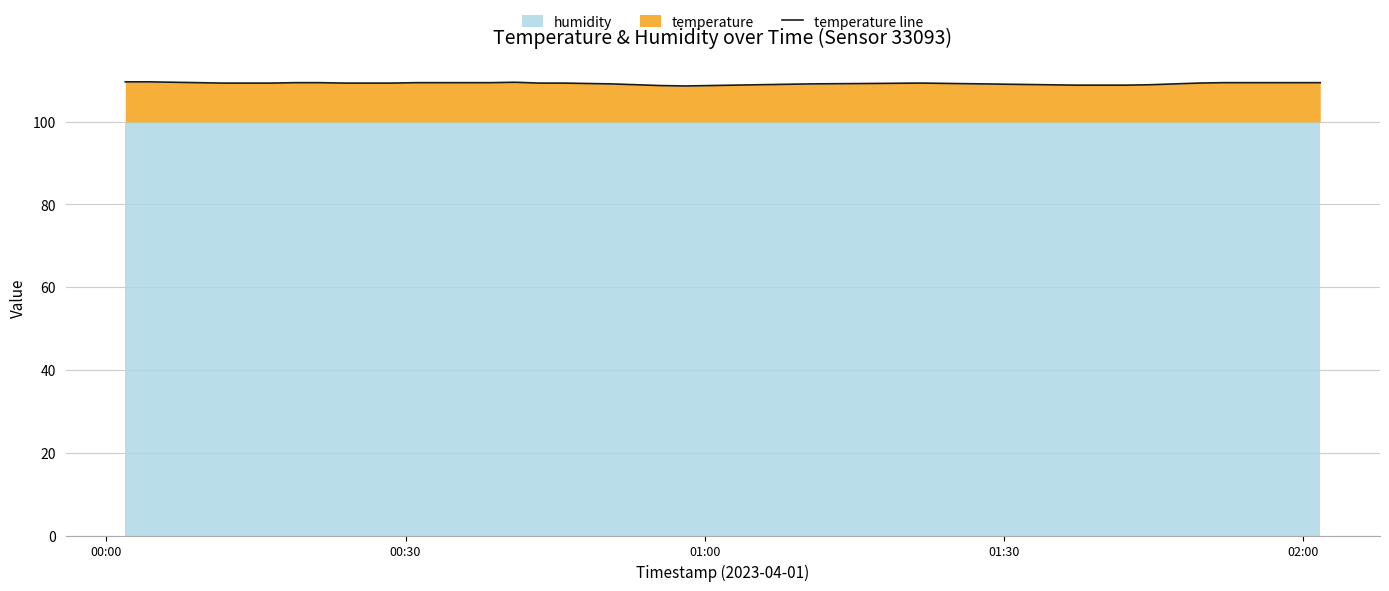

How many data points are less than 109?

10